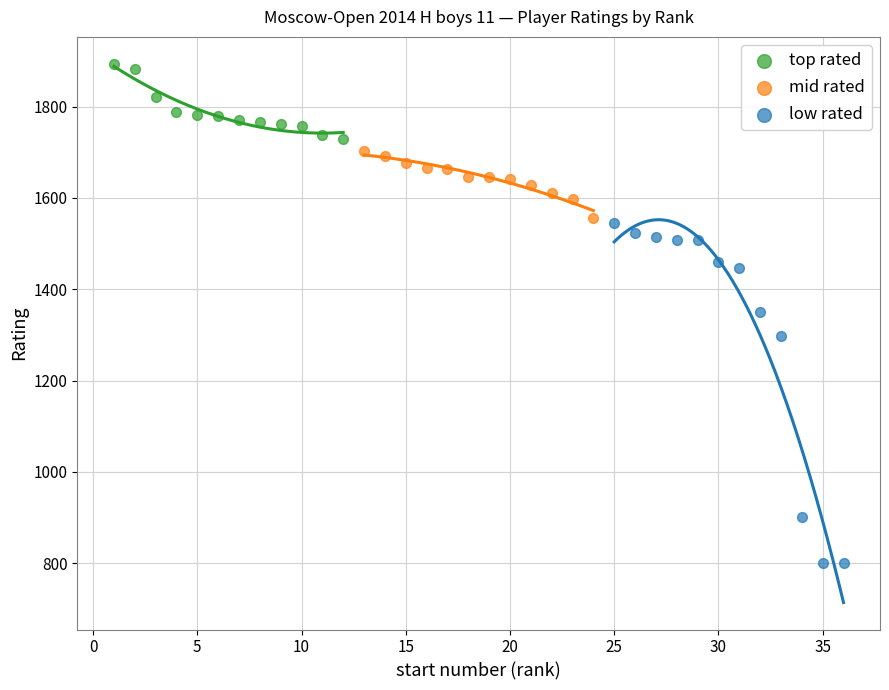

Which series has the widest spread of Y values?

low rated